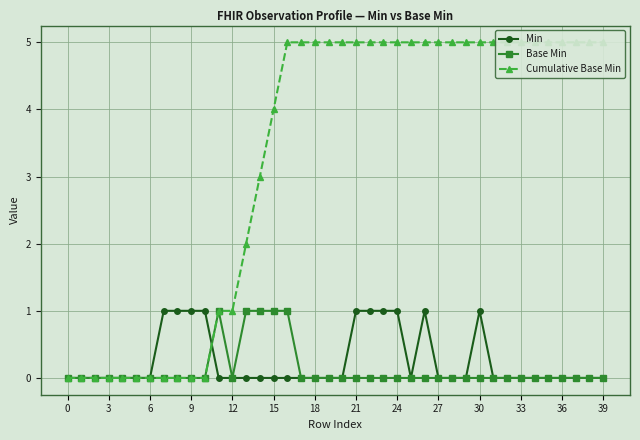

What is the total value across all series at 29?

5